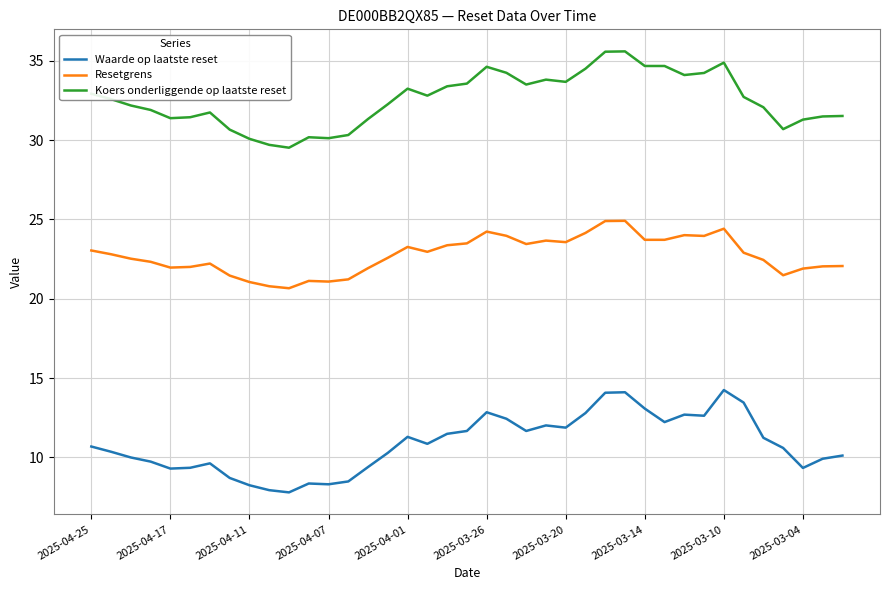

Which series has the largest total across all categories?

Koers onderliggende op laatste reset